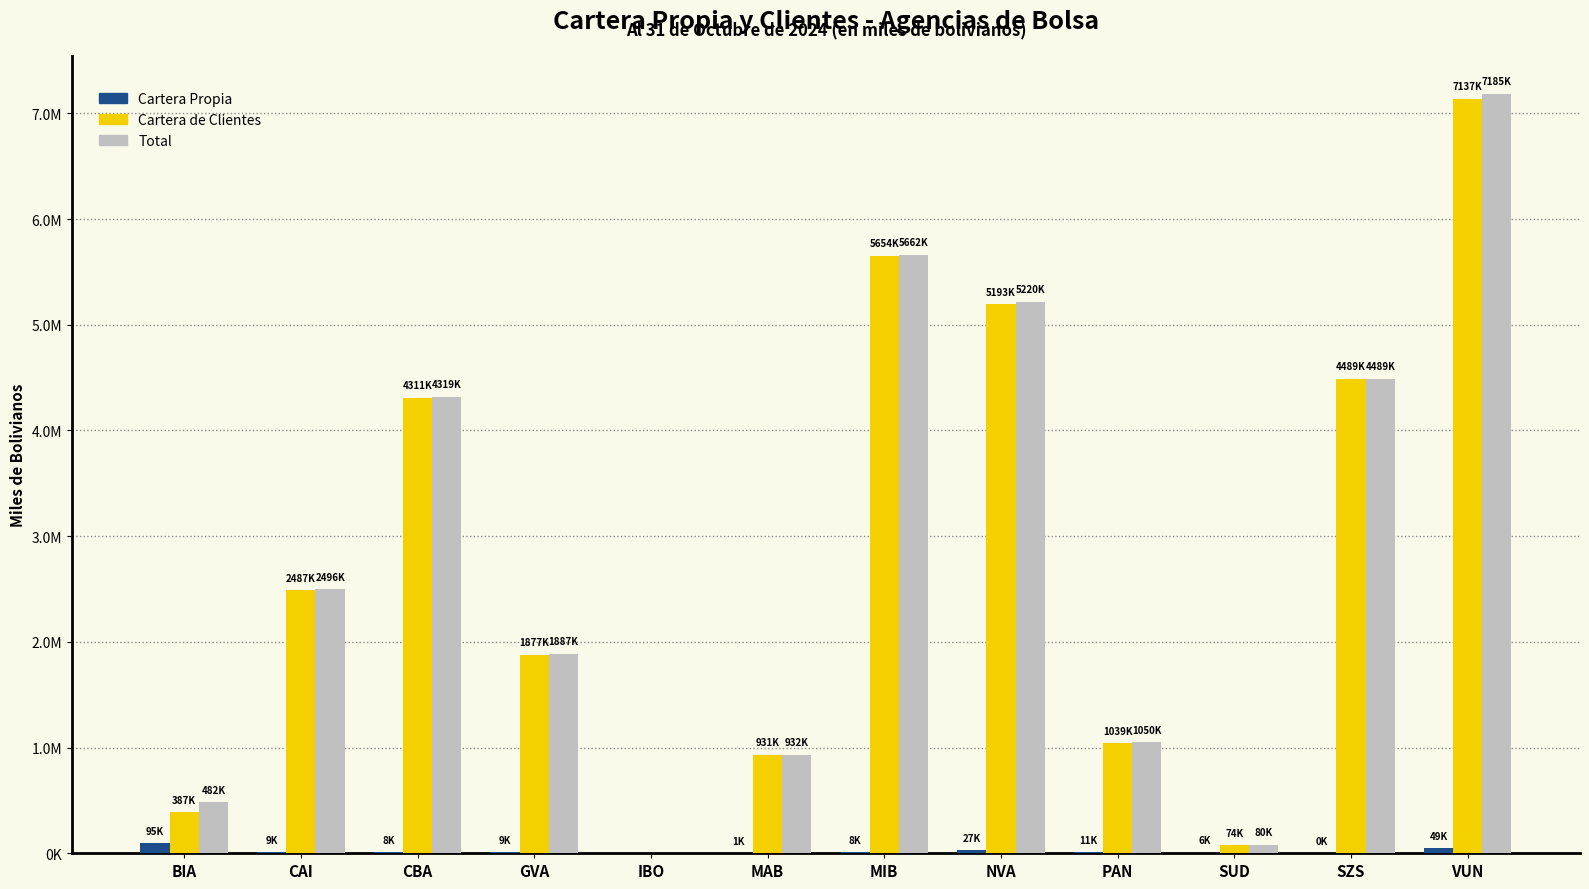

At which label is Cartera Propia closest to 47325?

VUN